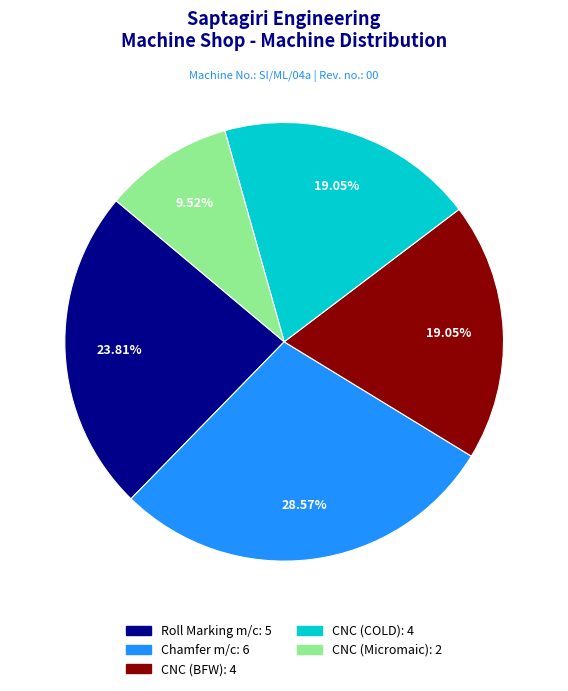

Count the number of slices in the pie.

5